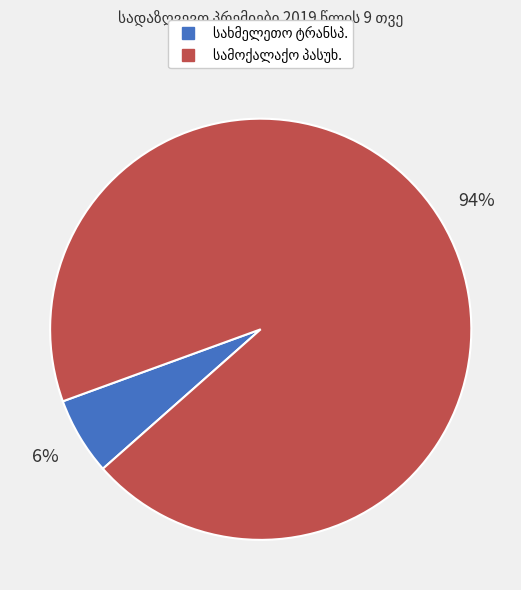

To the nearest percent, what is the average slice percentage?

50%